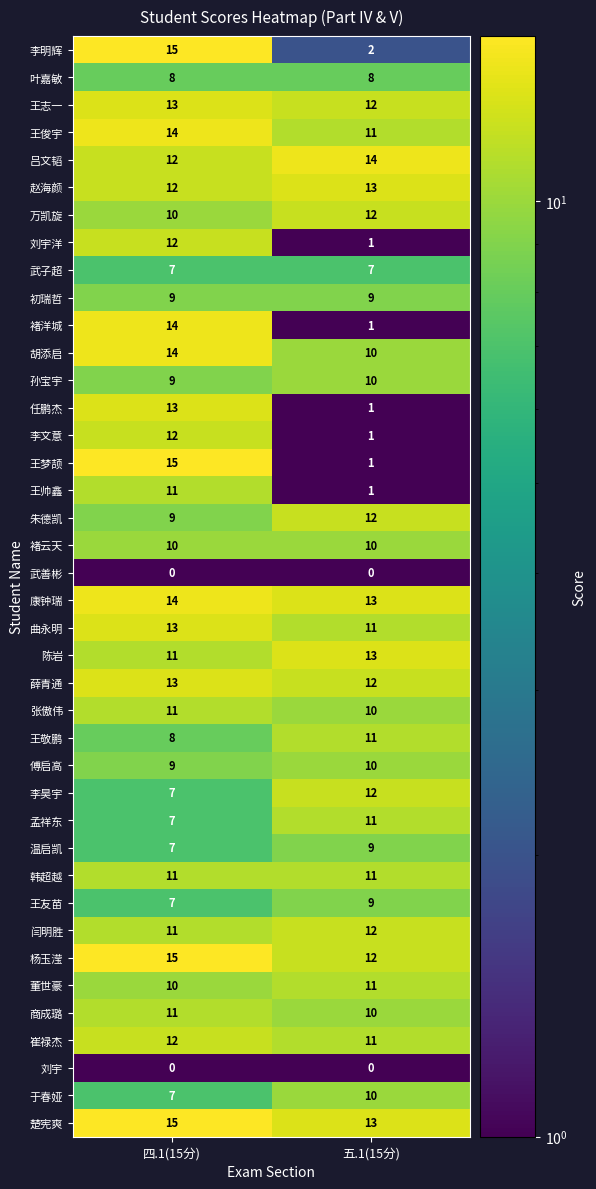

True or false: 王志一 has a value of 13 at 四.1(15分).

True